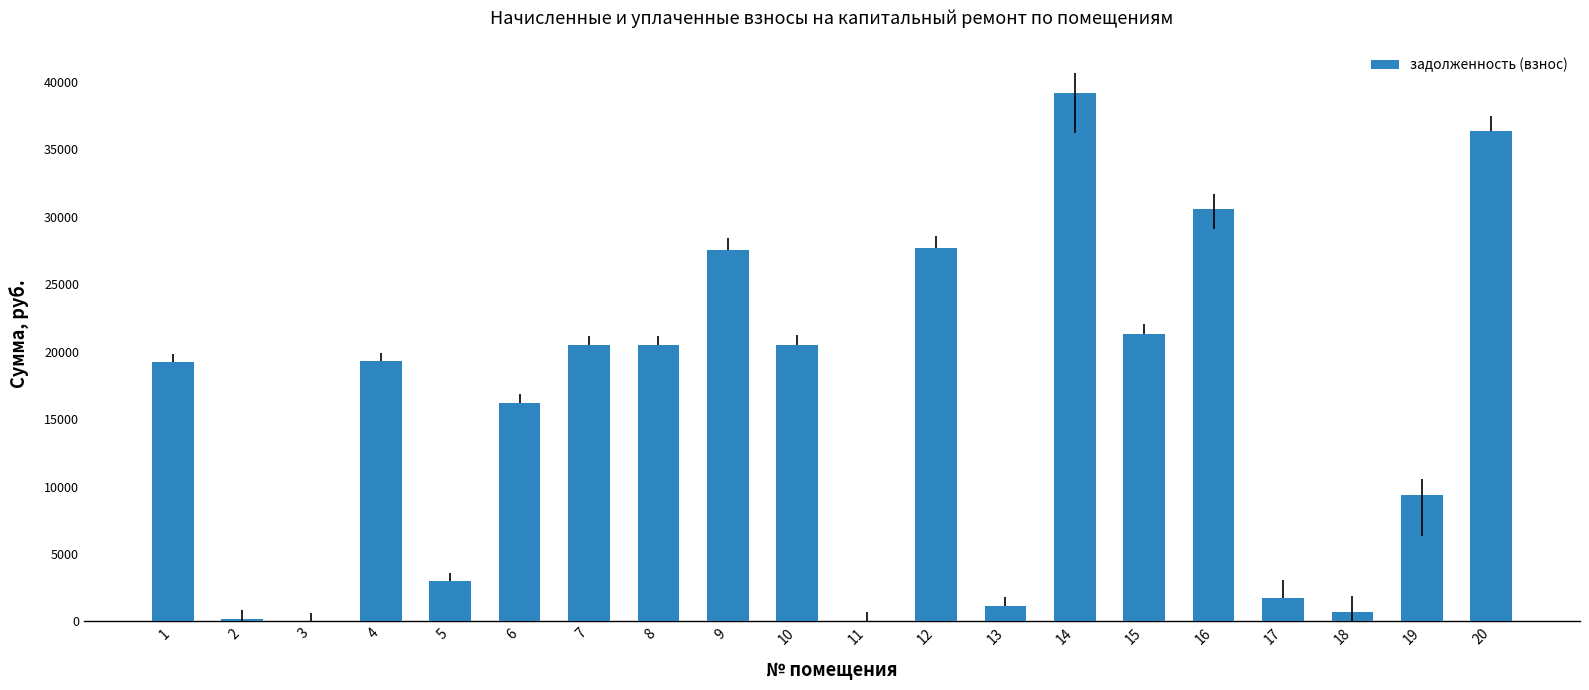

What is the ratio of the value at 4 to the value at 6?

1.2